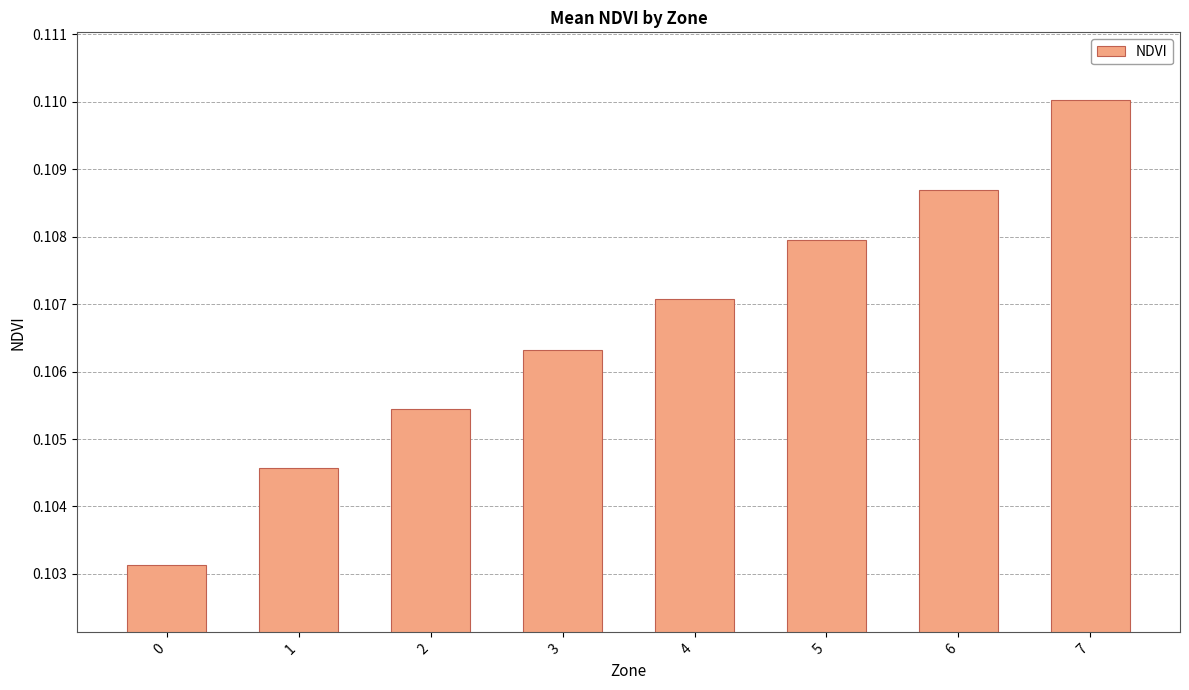

Which label corresponds to the largest value in the chart?

7